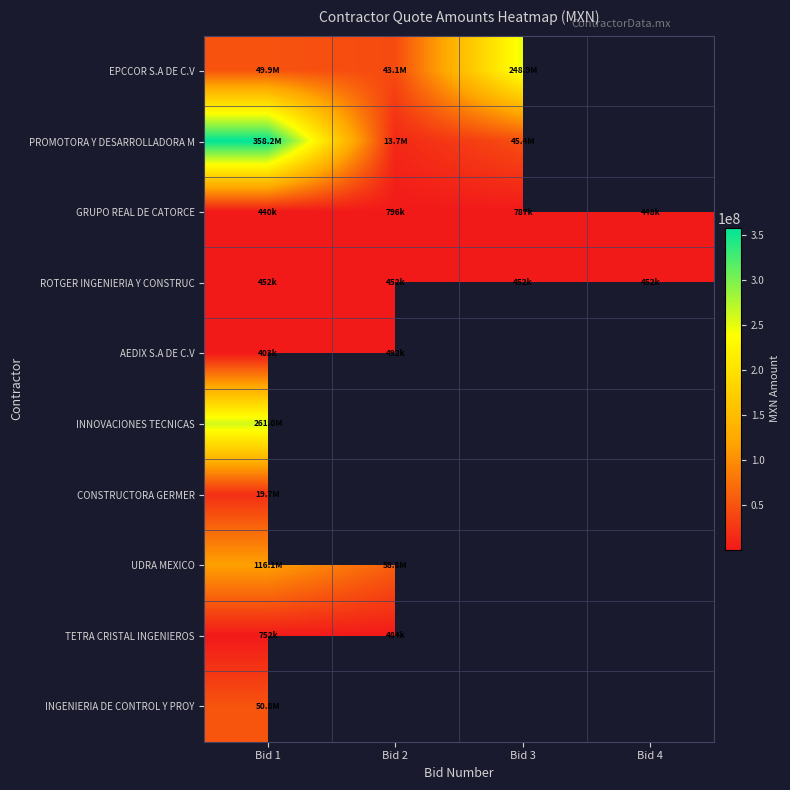

How many distinct data groups are displayed?

10